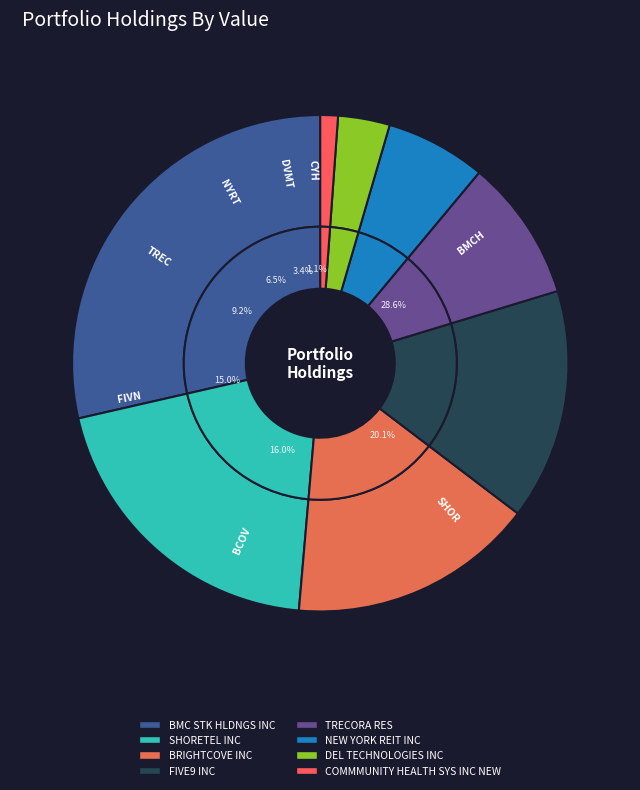

True or false: BMC STK HLDNGS INC accounts for 37% of the total.

False